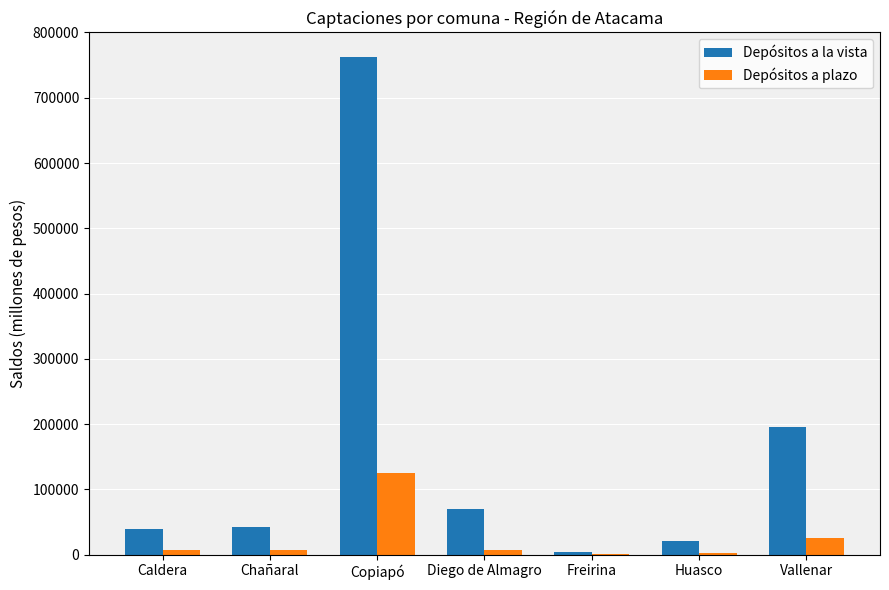

At which category is the sum across all series the highest?

Copiapó